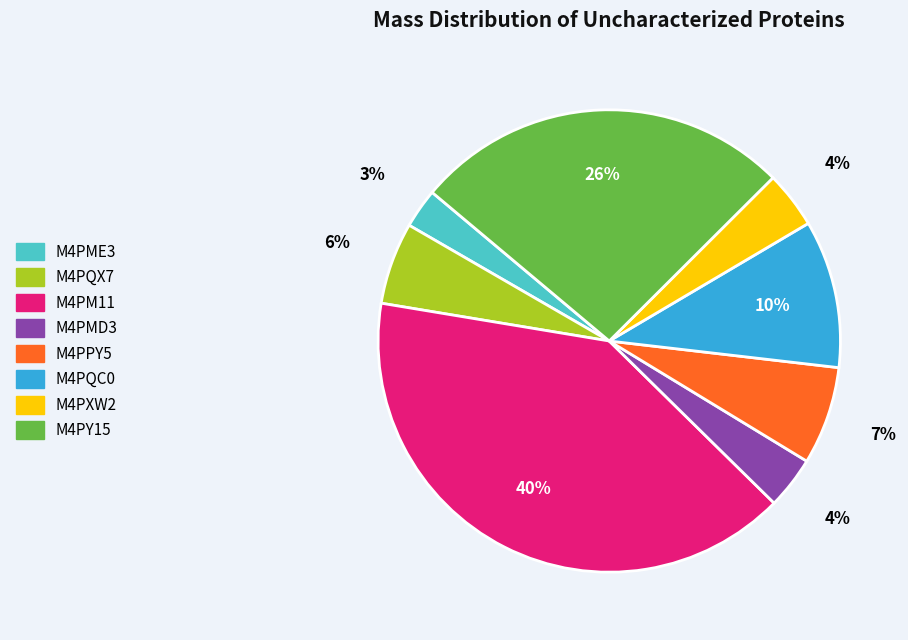

Does M4PXW2 represent more than half of the total?

No